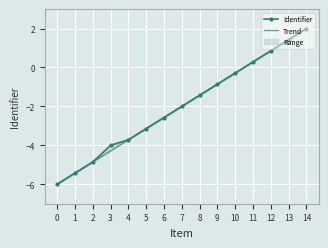

How many positive values does the Identifier series have?

4